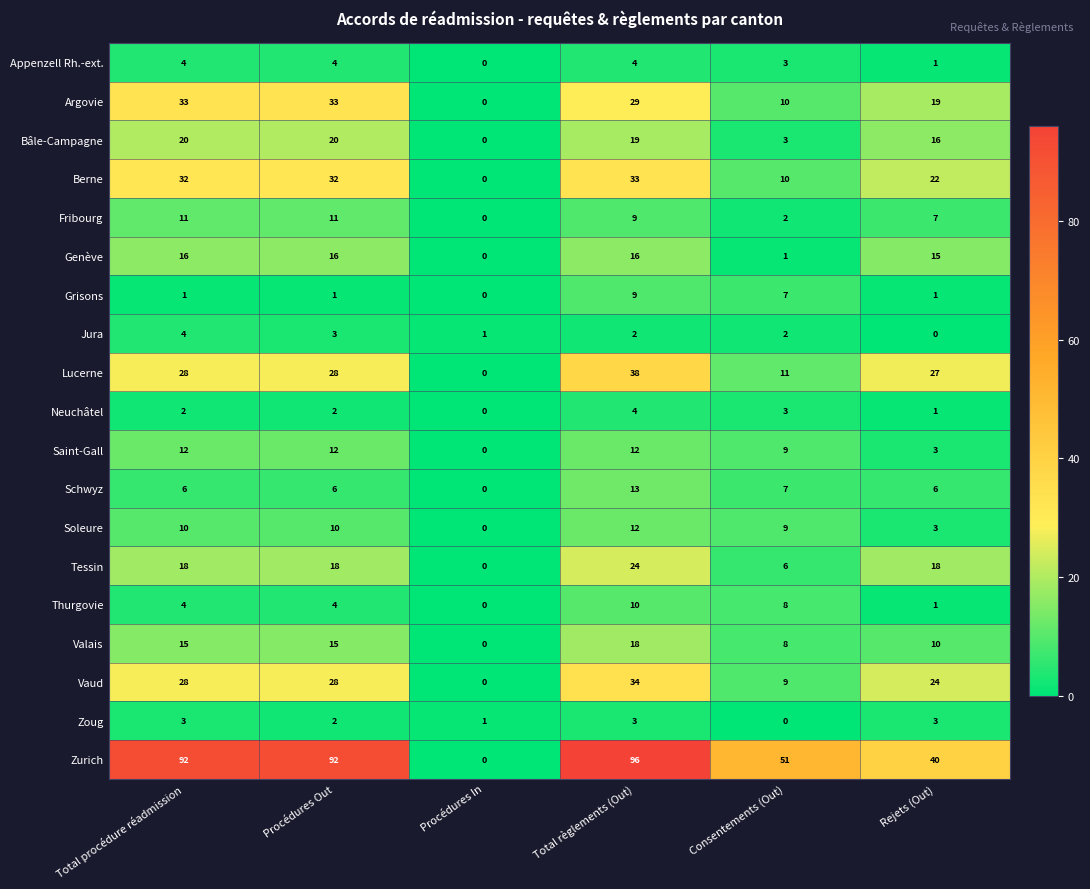

The Vaud series shows 10 at Total procédure réadmission. True or false?

False